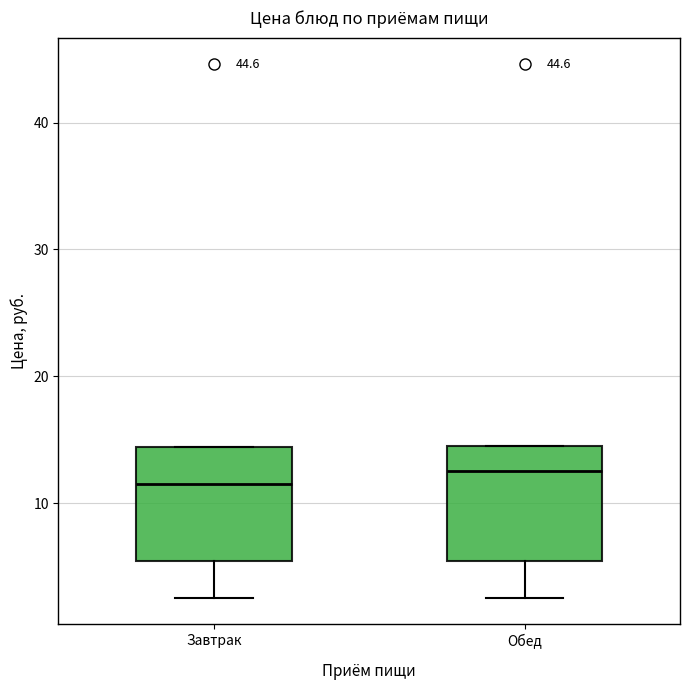

Reading left to right, transcribe this box plot: for each box, give where its median line is, the range the box spans, and where its two whiskers end, as read against the y-axis. The values are not printed on the chart, so give them approximately, as read against the axis.

Завтрак: median 12, box 5 to 14, whiskers 3 to 14
Обед: median 13, box 5 to 15, whiskers 3 to 15